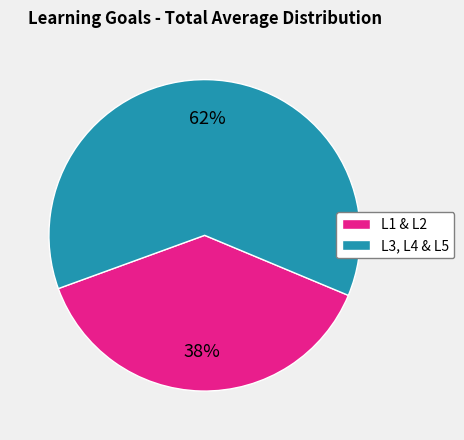

Is there a majority slice in this chart?

Yes